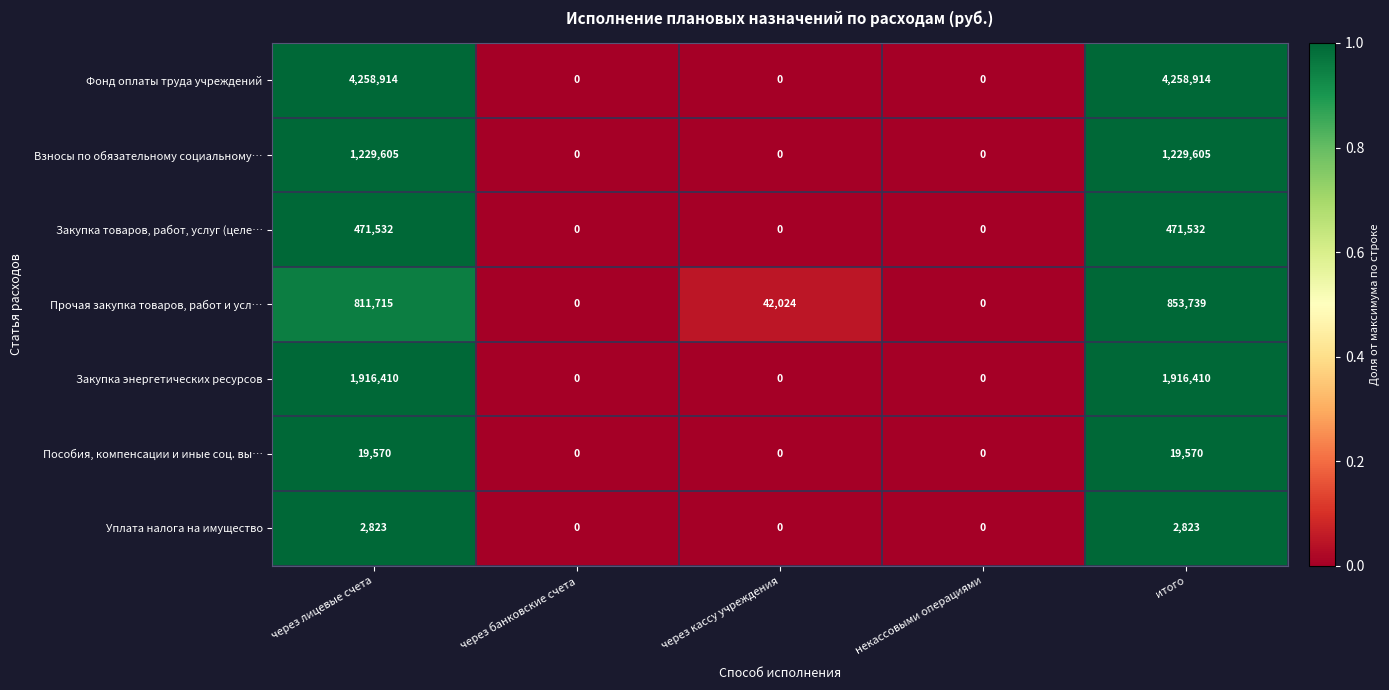

What is the greatest value displayed?

4258914